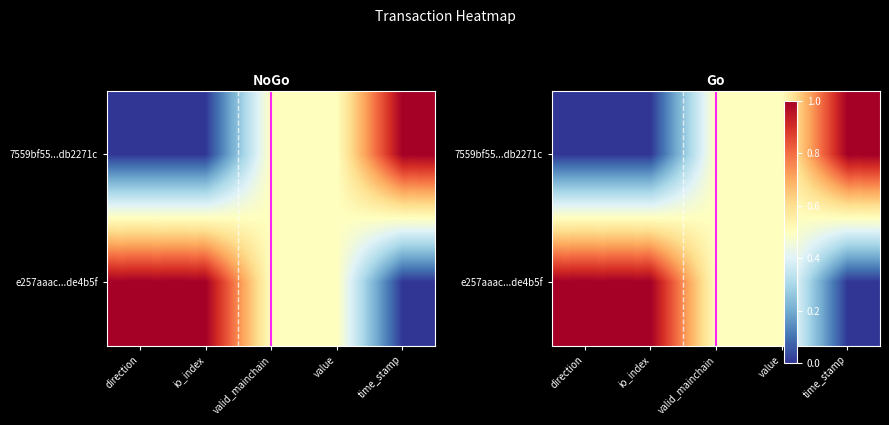

At which category is the sum across all series the highest?

direction